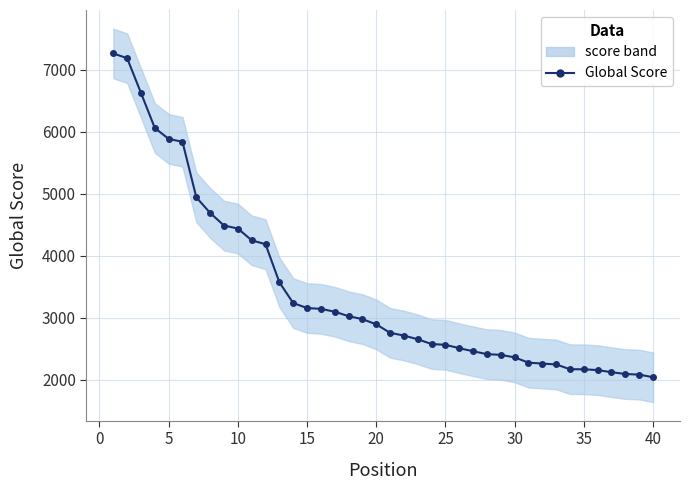

The value at 15 is 4668. True or false?

False